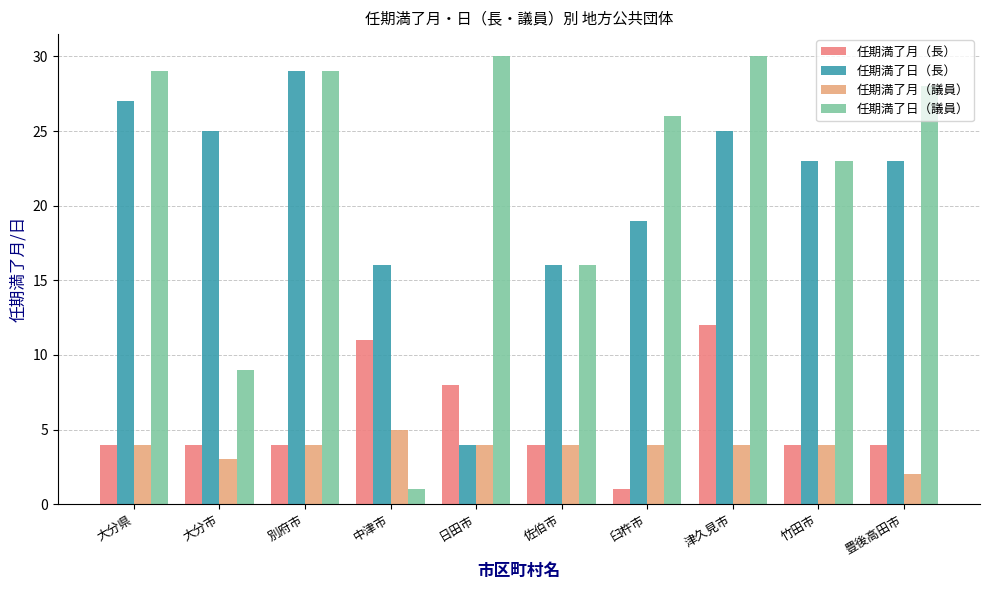

Which series has the largest total across all categories?

任期満了日（議員）